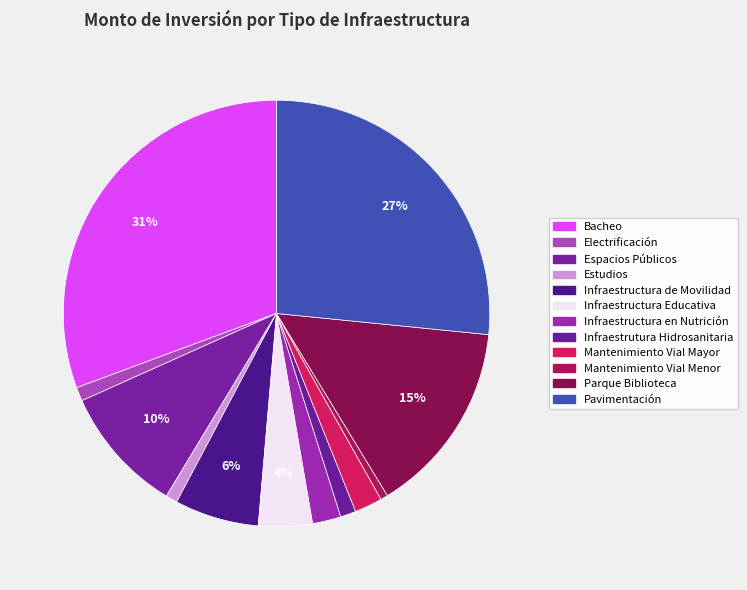

What percentage do Infraestructura Educativa and Espacios Públicos together represent?

13.7%